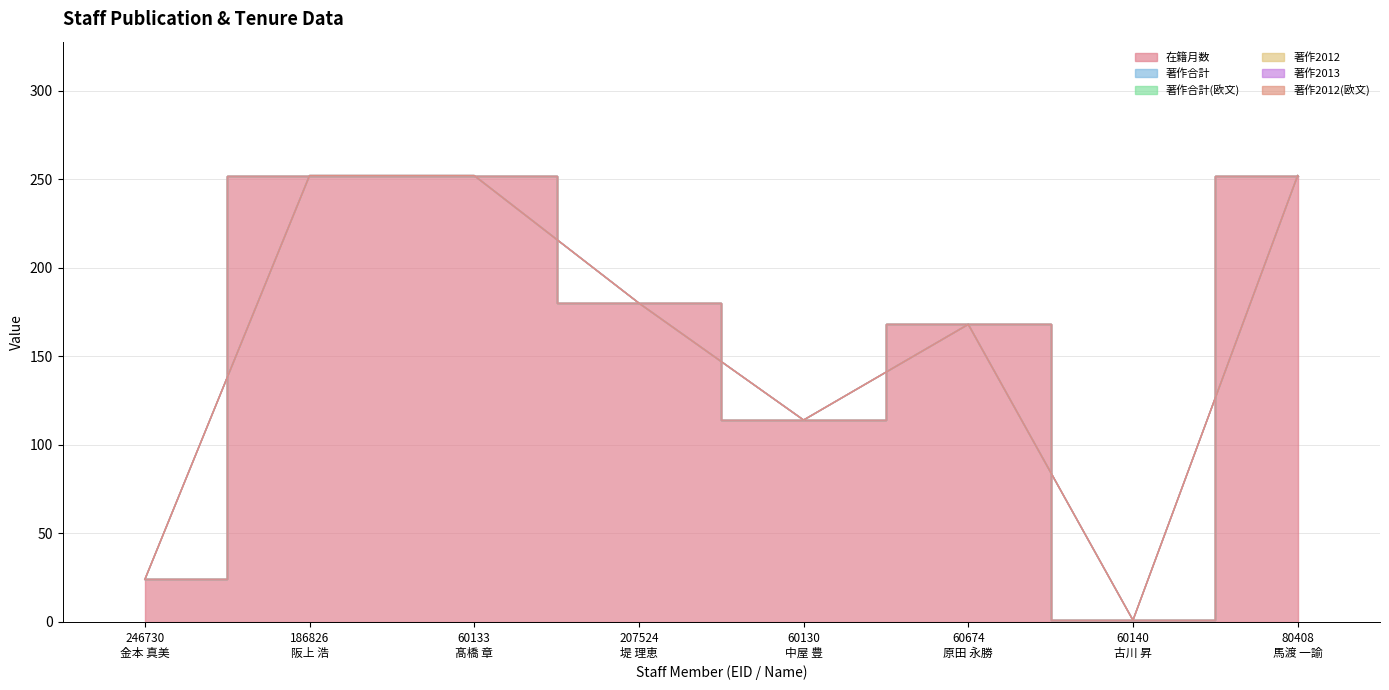

What is the total value across all series at 60130
中屋 豊?

114